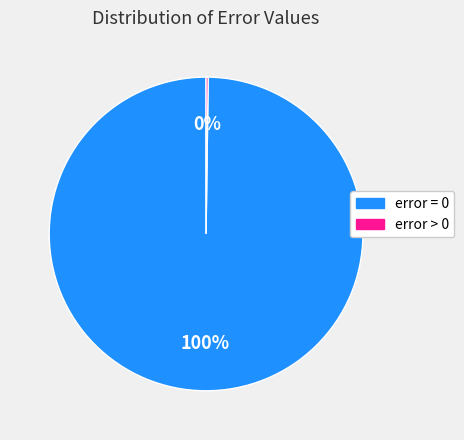

What percentage is the error = 0 slice, to the nearest percent?

100%